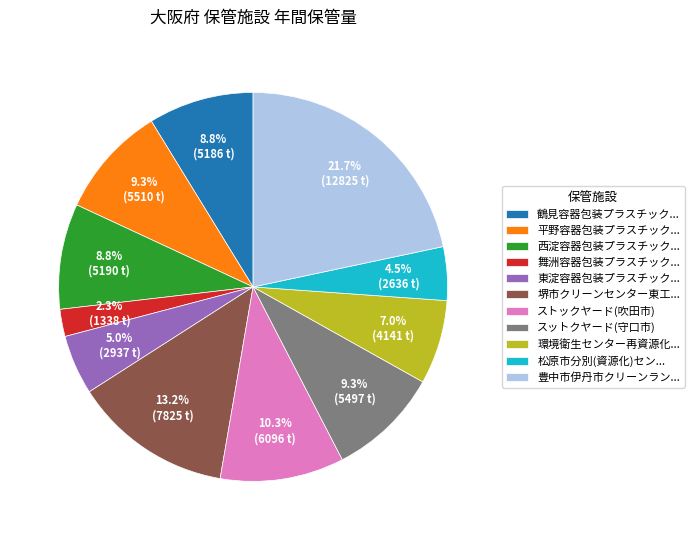

Count the number of slices in the pie.

11